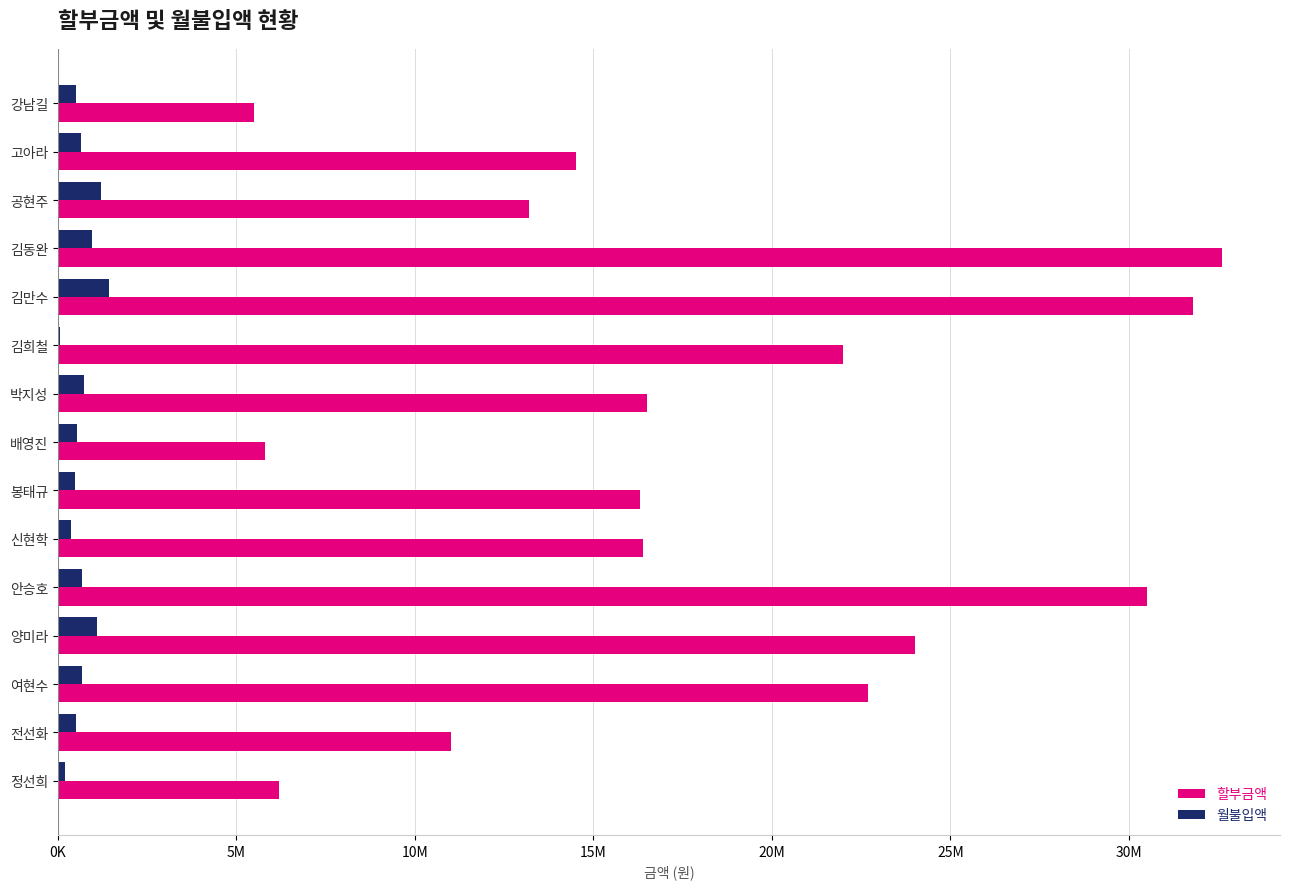

What are all the series names shown in the legend?

할부금액, 월불입액